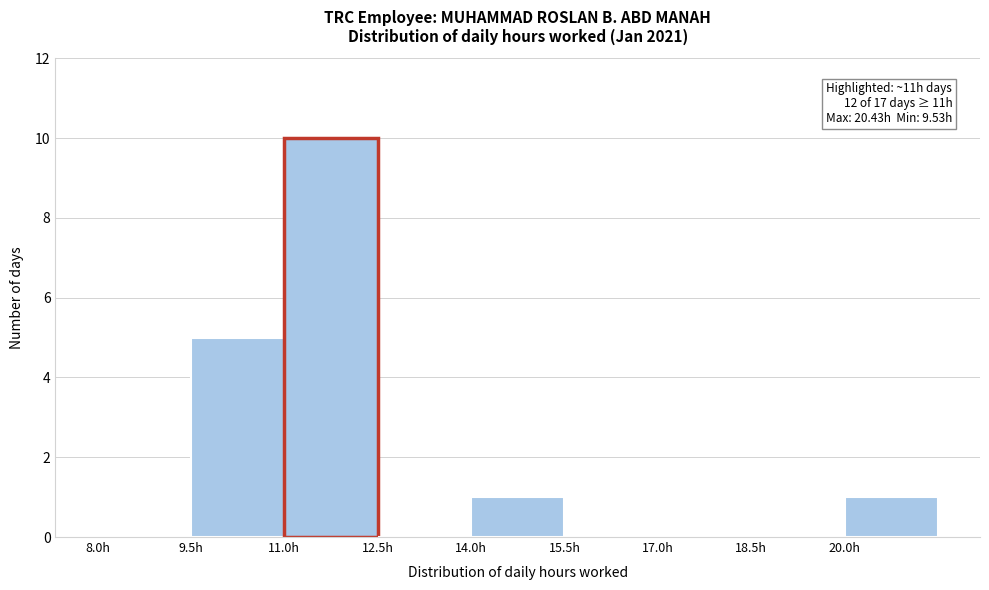

Over which range of the x-axis is the bar tallest?

11.0 to 12.5